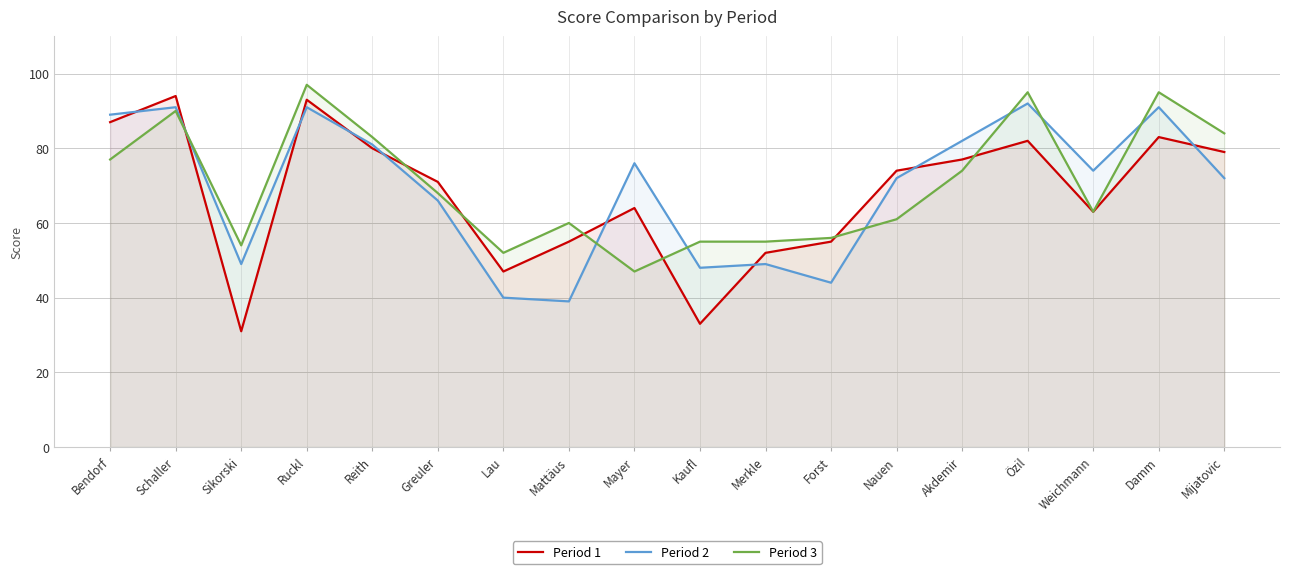

Rank the series by their maximum value, from highest to lowest.

Period 3, Period 1, Period 2